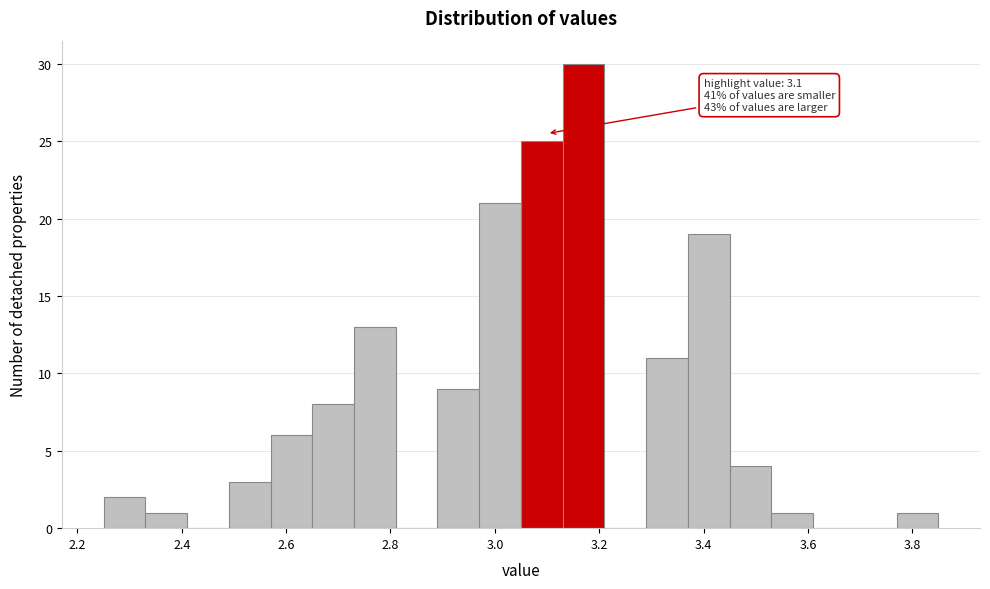

Over which range of the x-axis is the bar tallest?

3.13 to 3.21